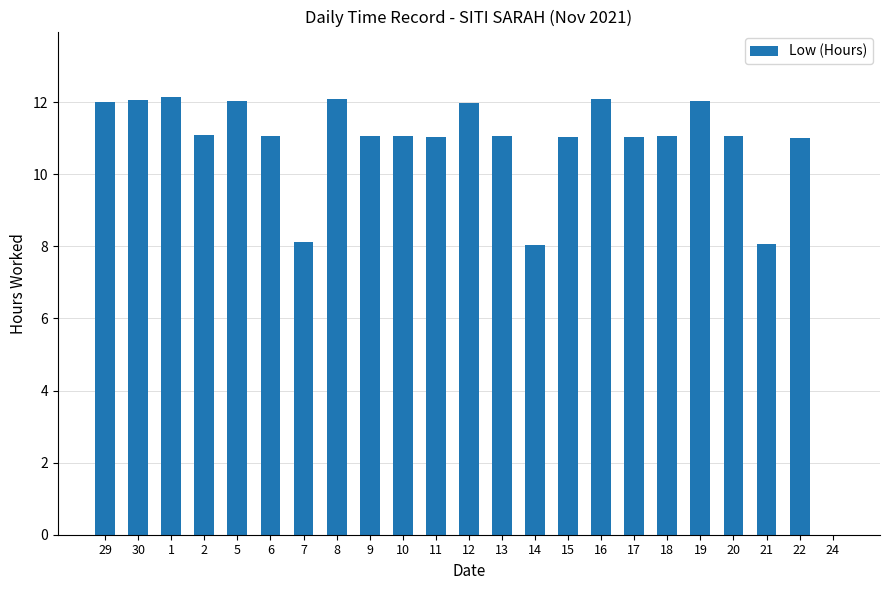

Are the bars horizontal?

No